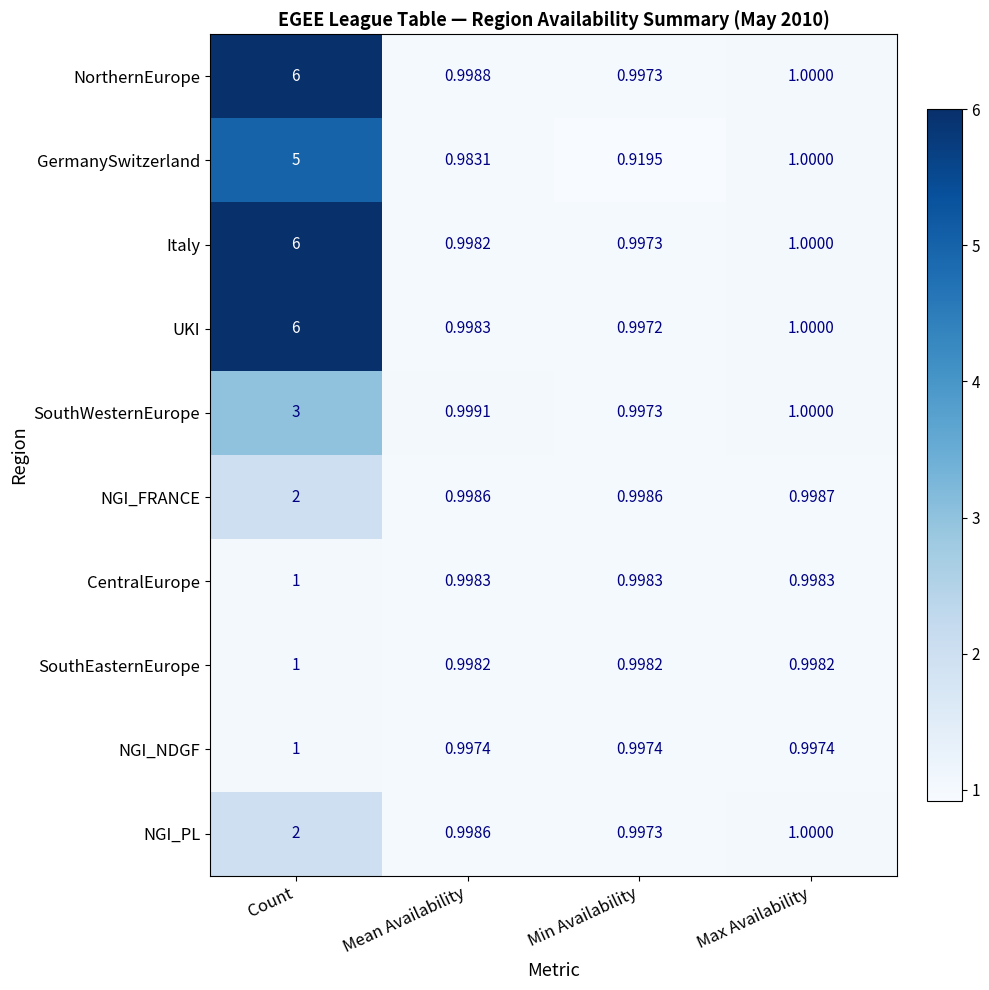

At which label does SouthWesternEurope reach its minimum?

Min Availability